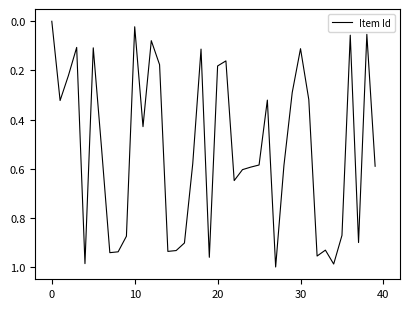

Does the chart display data point markers on the line(s)?

No